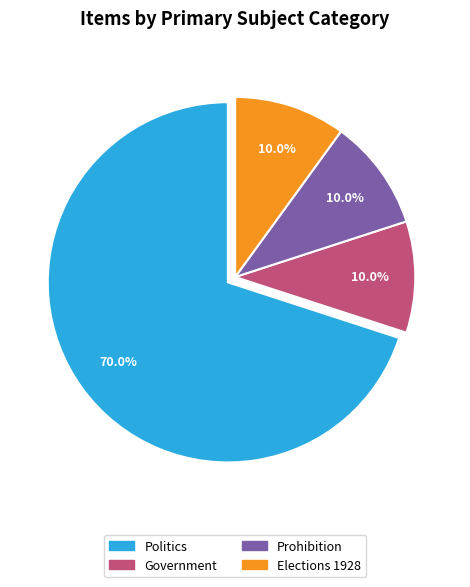

What percentage is NOT represented by Government?

90.0%